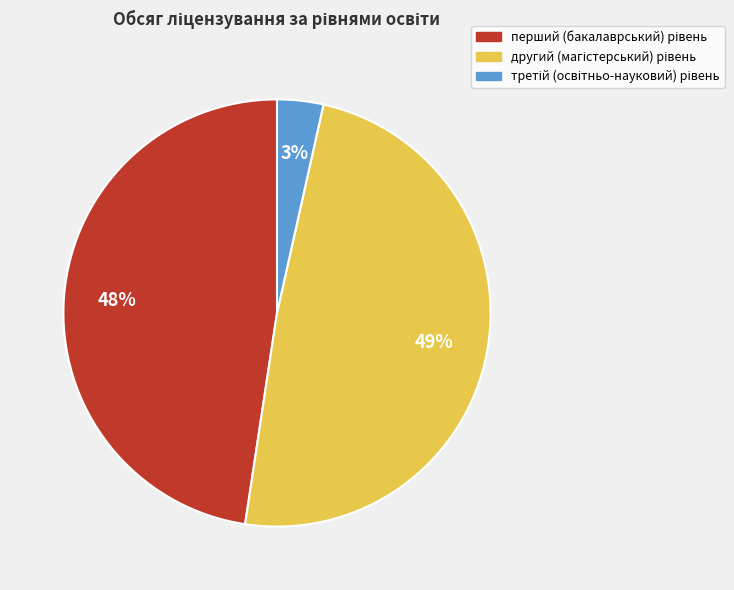

To the nearest percent, what is the average slice percentage?

33%